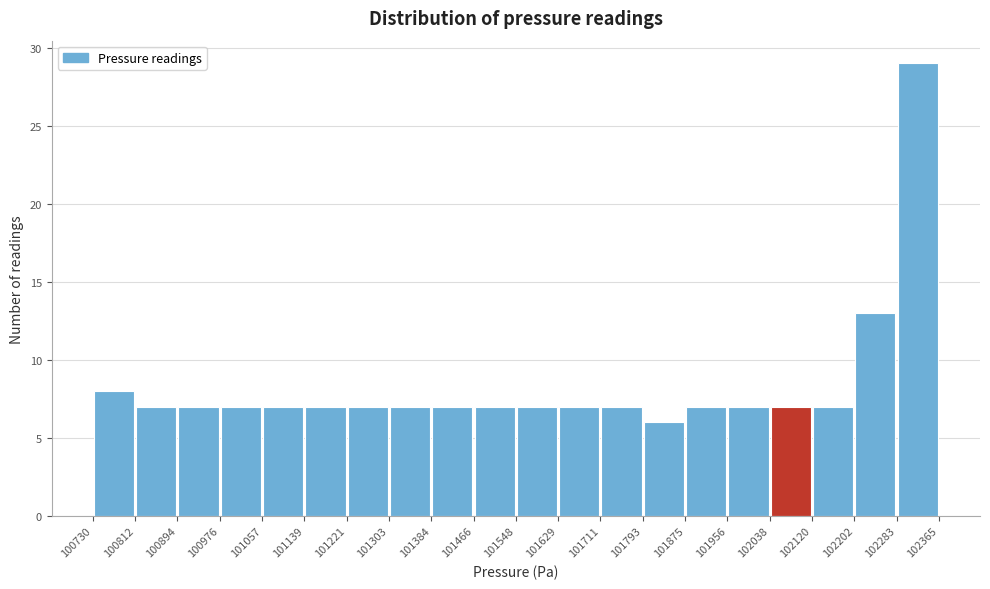

Over which range of the x-axis is the bar tallest?

102283 to 102365